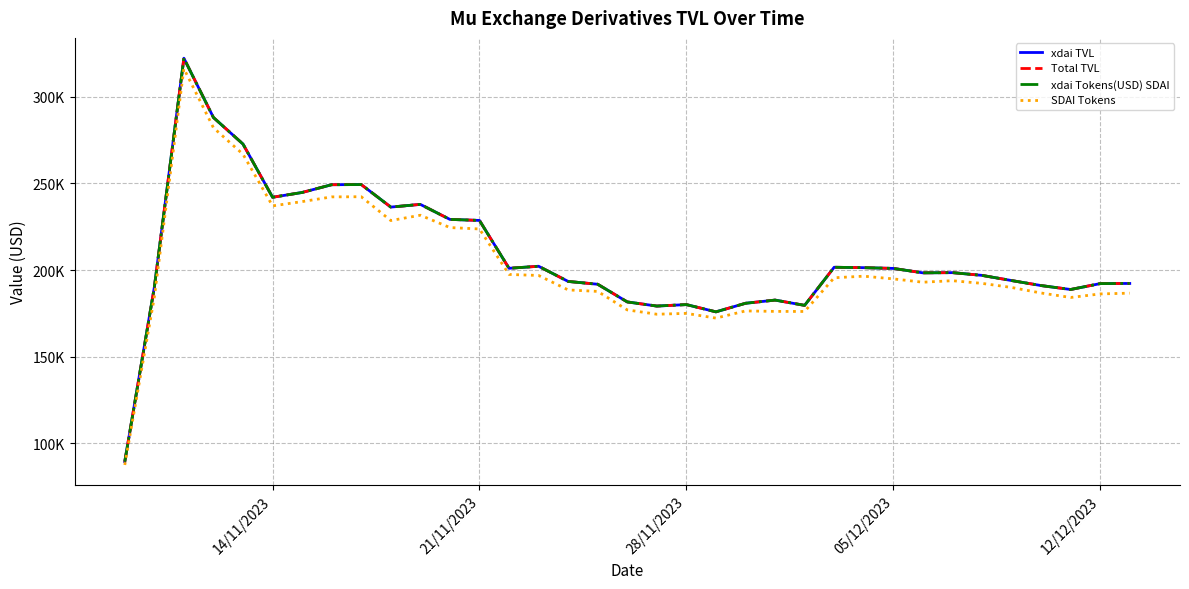

True or false: Total TVL and SDAI Tokens intersect in this chart.

False